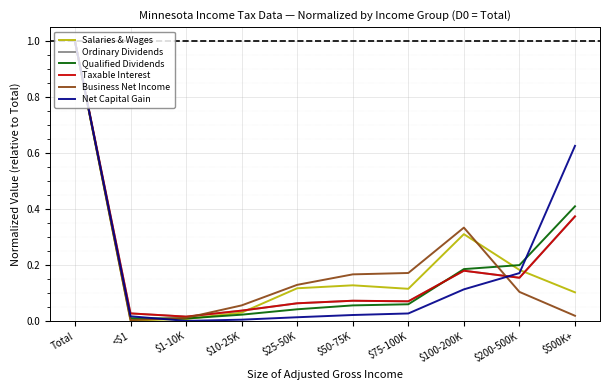

Does the chart have visible grid lines?

Yes